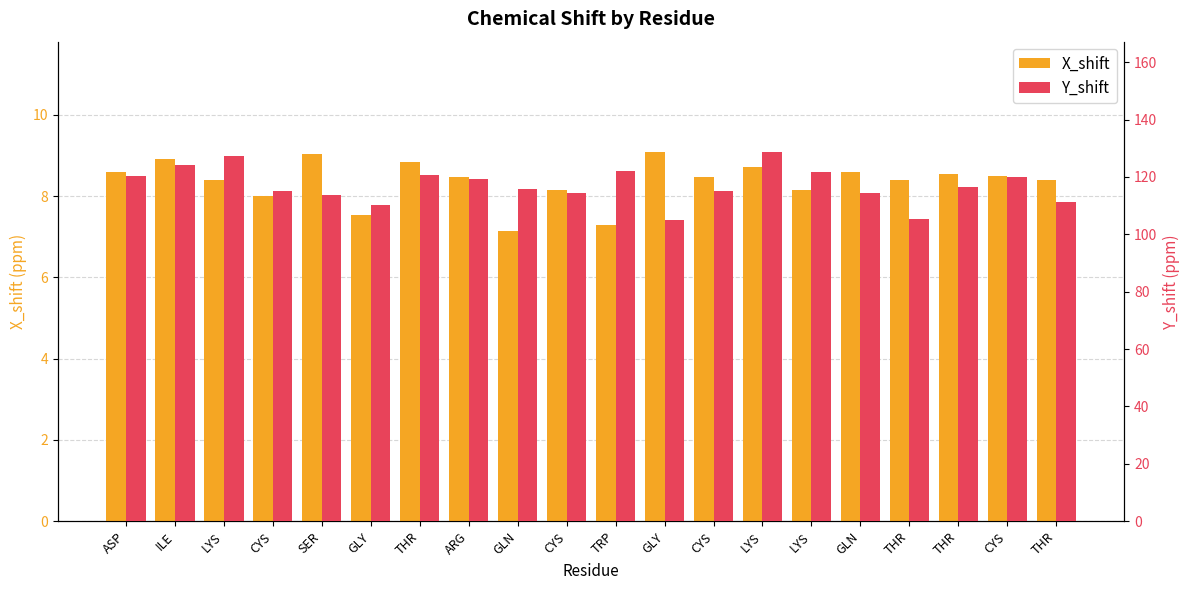

What is the label of the 16th bar from the right?

SER